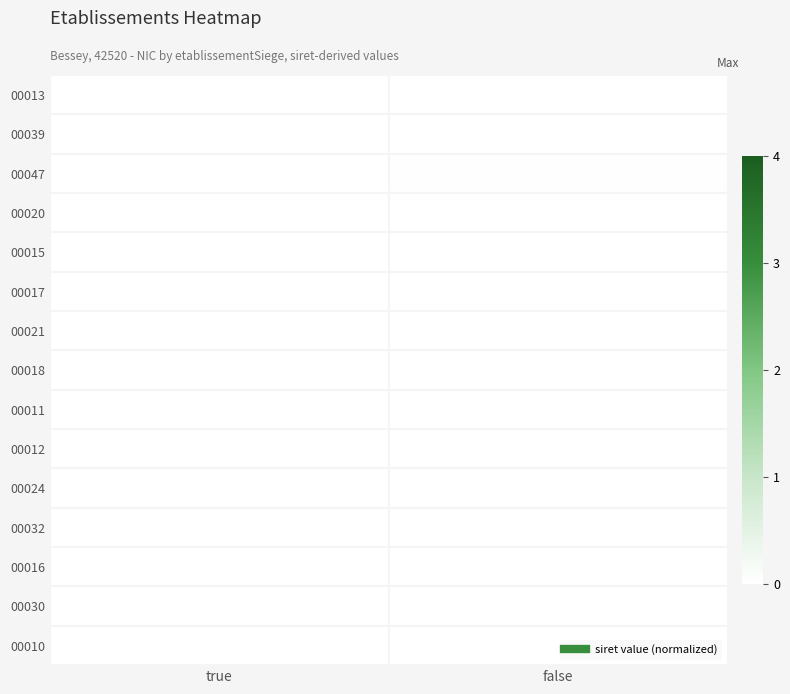

Reading left to right, what are all the values shown in this chart?

00013: true=0.0	false=0.0
00039: true=0.0	false=0.0
00047: true=0.0	false=0.0
00020: true=0.0	false=0.0
00015: true=0.0	false=0.0
00017: true=0.0	false=0.0
00021: true=0.0	false=0.0
00018: true=0.0	false=0.0
00011: true=0.0	false=0.0
00012: true=0.0	false=0.0
00024: true=0.0	false=0.0
00032: true=0.0	false=0.0
00016: true=0.0	false=0.0
00030: true=0.0	false=0.0
00010: true=0.0	false=0.0